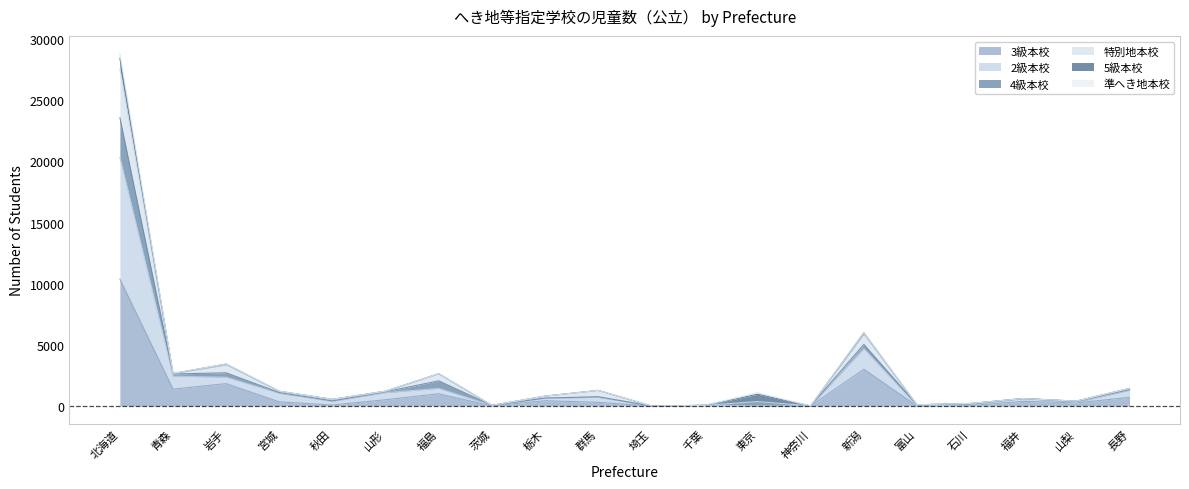

True or false: 4級本校 and 3級本校 intersect in this chart.

False